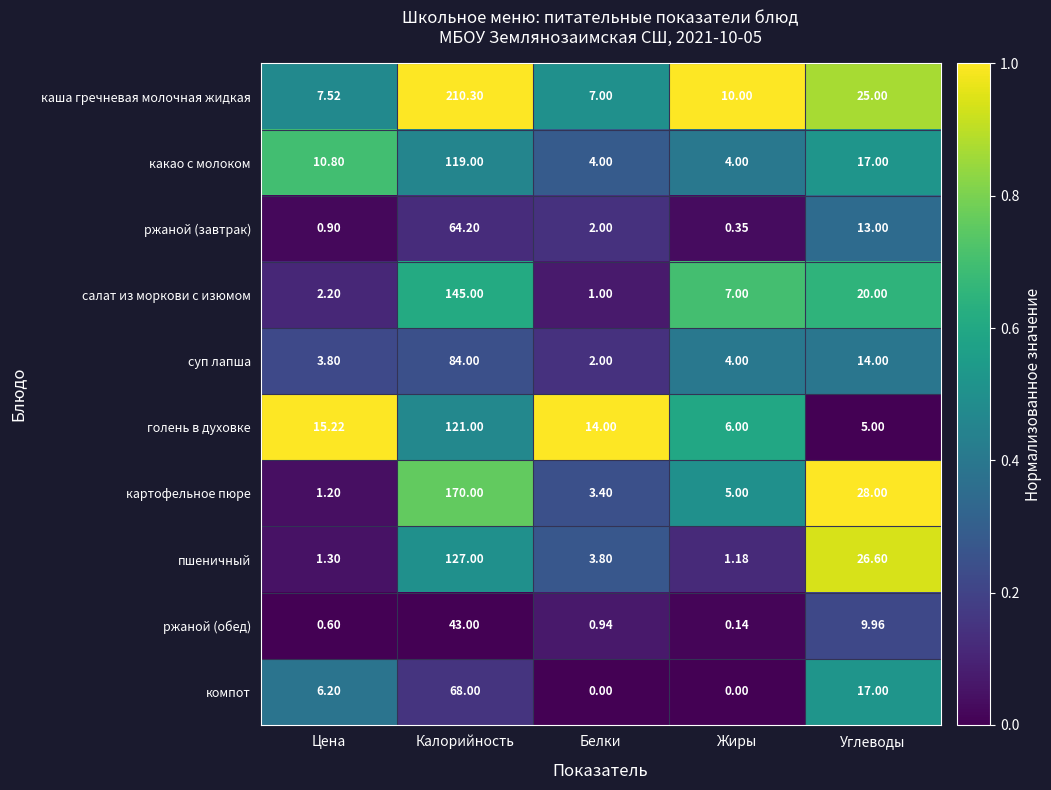

Rank the categories by голень в духовке value from highest to lowest.

Калорийность, Цена, Белки, Жиры, Углеводы